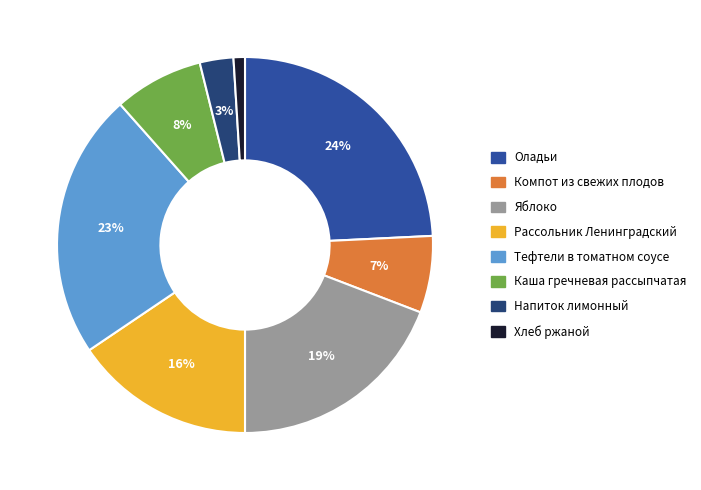

To the nearest percent, what is the combined percentage of Хлеб ржаной and Оладьи?

25%